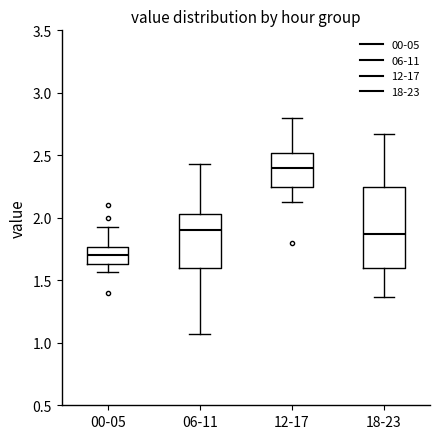

Reading left to right, transcribe this box plot: for each box, give where its median line is, the range the box spans, and where its two whiskers end, as read against the y-axis. The values are not printed on the chart, so give them approximately, as read against the axis.

00-05: median 1.70, box 1.65 to 1.75, whiskers 1.55 to 1.95
06-11: median 1.90, box 1.60 to 2.05, whiskers 1.05 to 2.45
12-17: median 2.40, box 2.25 to 2.50, whiskers 2.15 to 2.80
18-23: median 1.85, box 1.60 to 2.25, whiskers 1.35 to 2.65